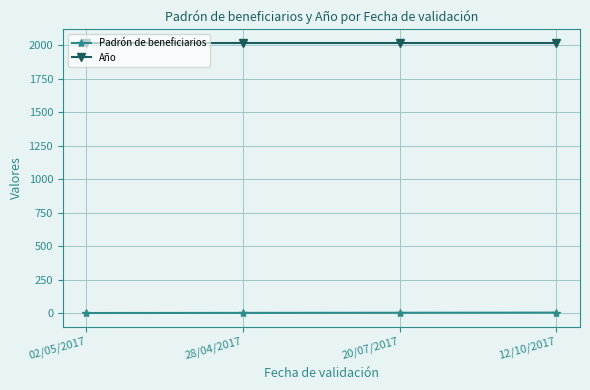

What is the maximum value shown in the chart?

2017